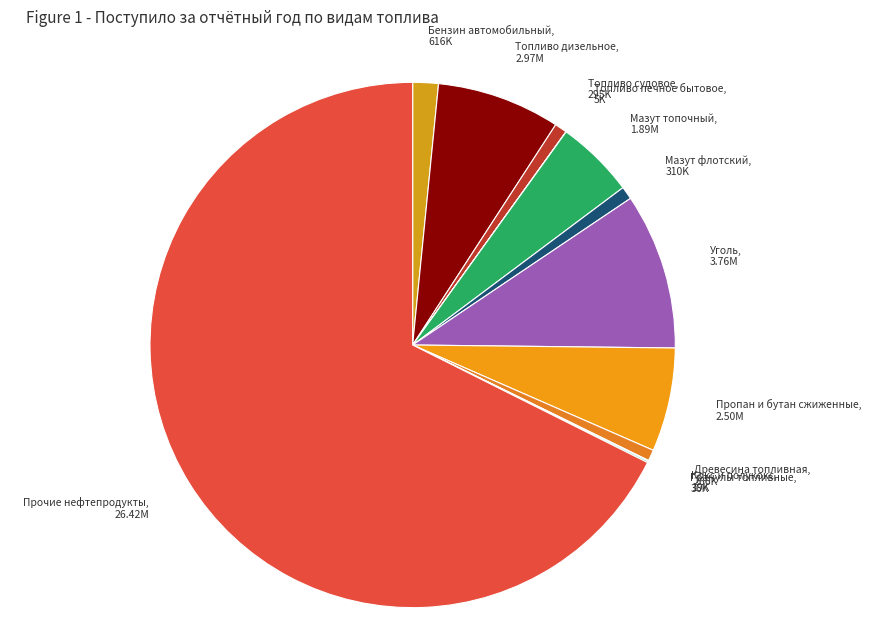

Combined, do Уголь, 3.76M and Топливо судовое, 295K account for over 50%?

No